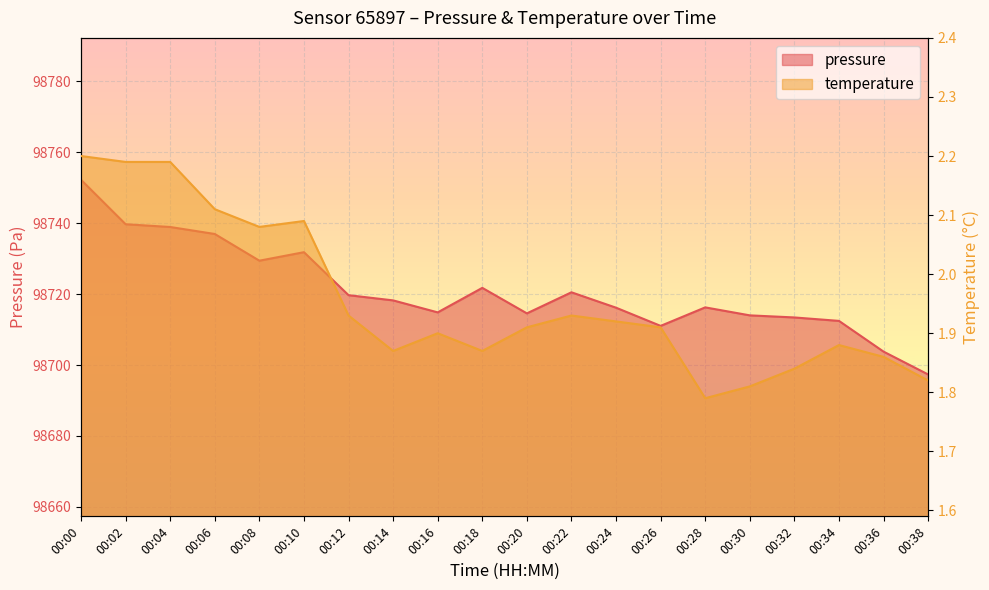

Is it true that pressure equals 164660.9 at 00:22?

False